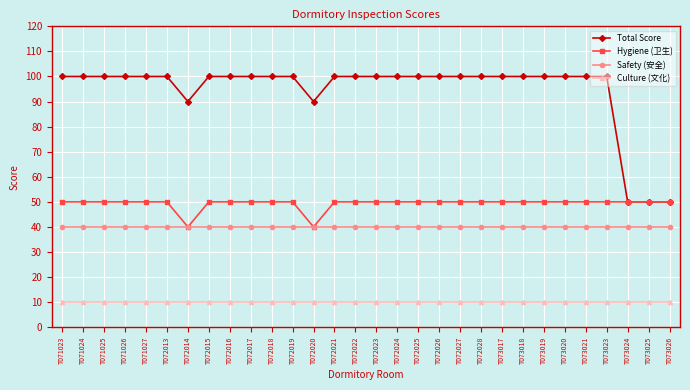

Reading left to right, extract all data points from this chart.

Total Score: T071023=100	T071024=100	T071025=100	T071026=100	T071027=100	T072013=100	T072014=90	T072015=100	T072016=100	T072017=100	T072018=100	T072019=100	T072020=90	T072021=100	T072022=100	T072023=100	T072024=100	T072025=100	T072026=100	T072027=100	T072028=100	T073017=100	T073018=100	T073019=100	T073020=100	T073021=100	T073023=100	T073024=50	T073025=50	T073026=50
Hygiene (卫生): T071023=50	T071024=50	T071025=50	T071026=50	T071027=50	T072013=50	T072014=40	T072015=50	T072016=50	T072017=50	T072018=50	T072019=50	T072020=40	T072021=50	T072022=50	T072023=50	T072024=50	T072025=50	T072026=50	T072027=50	T072028=50	T073017=50	T073018=50	T073019=50	T073020=50	T073021=50	T073023=50	T073024=50	T073025=50	T073026=50
Safety (安全): T071023=40	T071024=40	T071025=40	T071026=40	T071027=40	T072013=40	T072014=40	T072015=40	T072016=40	T072017=40	T072018=40	T072019=40	T072020=40	T072021=40	T072022=40	T072023=40	T072024=40	T072025=40	T072026=40	T072027=40	T072028=40	T073017=40	T073018=40	T073019=40	T073020=40	T073021=40	T073023=40	T073024=40	T073025=40	T073026=40
Culture (文化): T071023=10	T071024=10	T071025=10	T071026=10	T071027=10	T072013=10	T072014=10	T072015=10	T072016=10	T072017=10	T072018=10	T072019=10	T072020=10	T072021=10	T072022=10	T072023=10	T072024=10	T072025=10	T072026=10	T072027=10	T072028=10	T073017=10	T073018=10	T073019=10	T073020=10	T073021=10	T073023=10	T073024=10	T073025=10	T073026=10